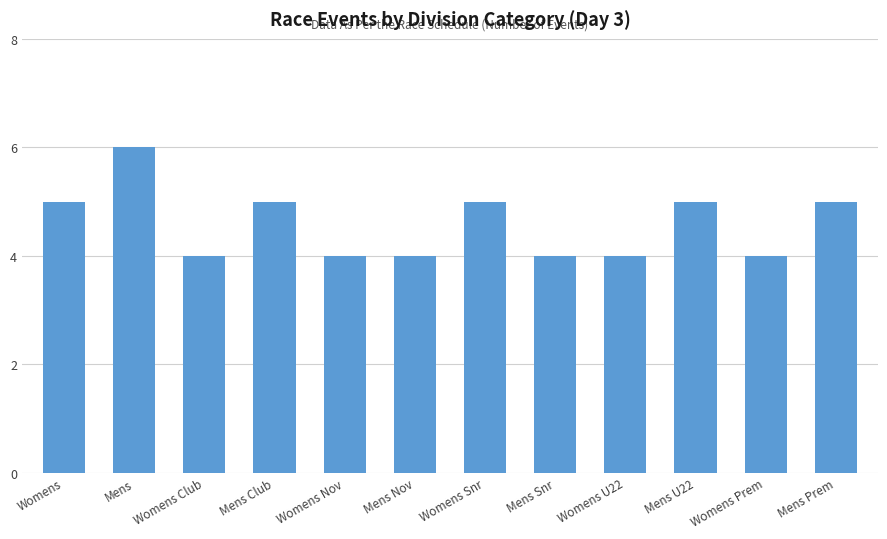

What is the label of the 6th bar from the right?

Womens Snr